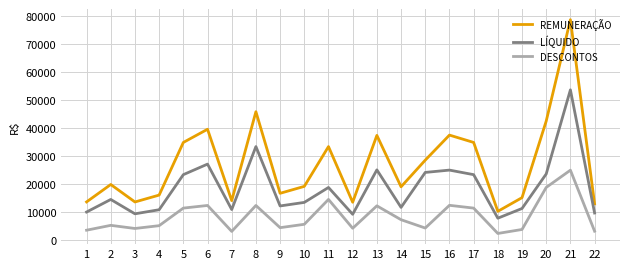

At which category does the chart reach its peak across all series?

21